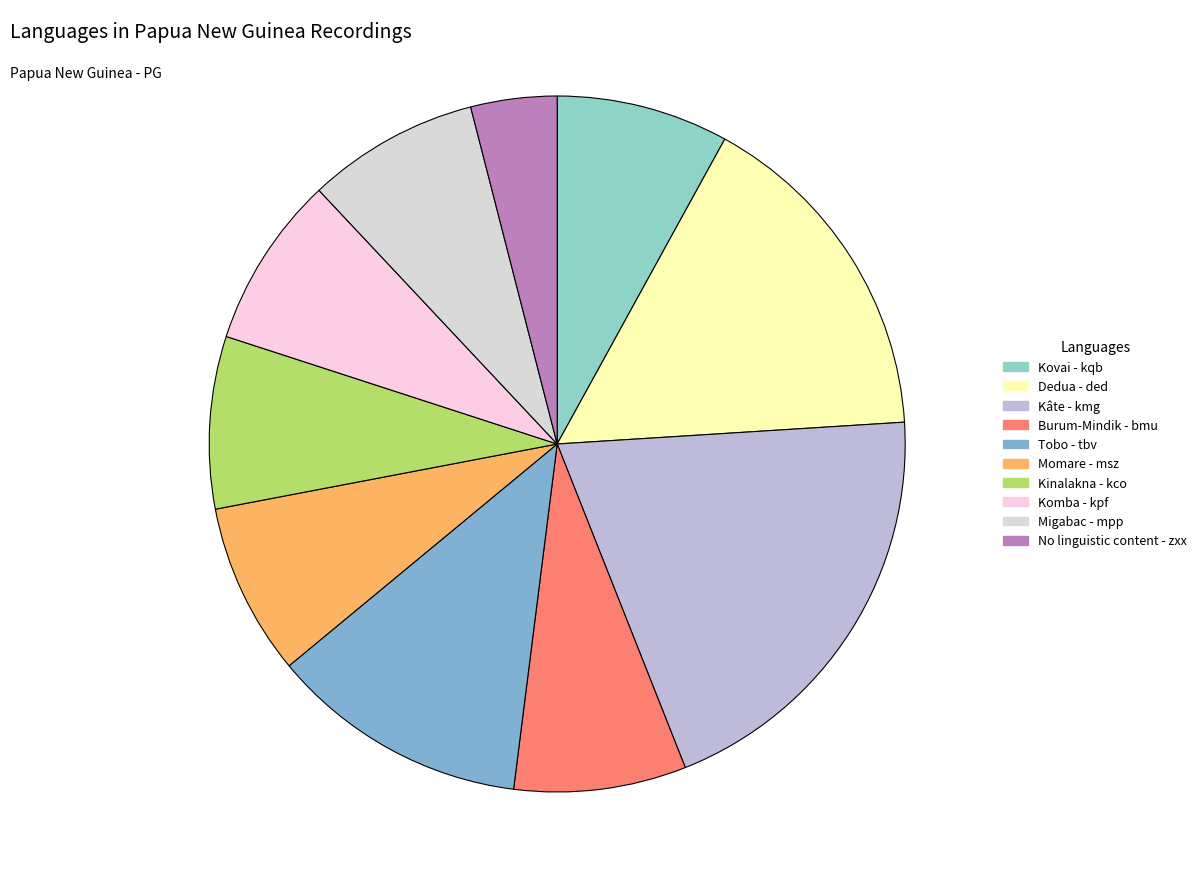

Count the number of slices in the pie.

10